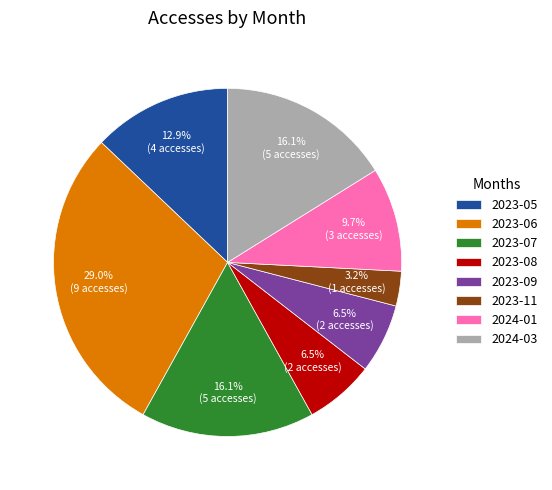

How many segments does this pie chart have?

8